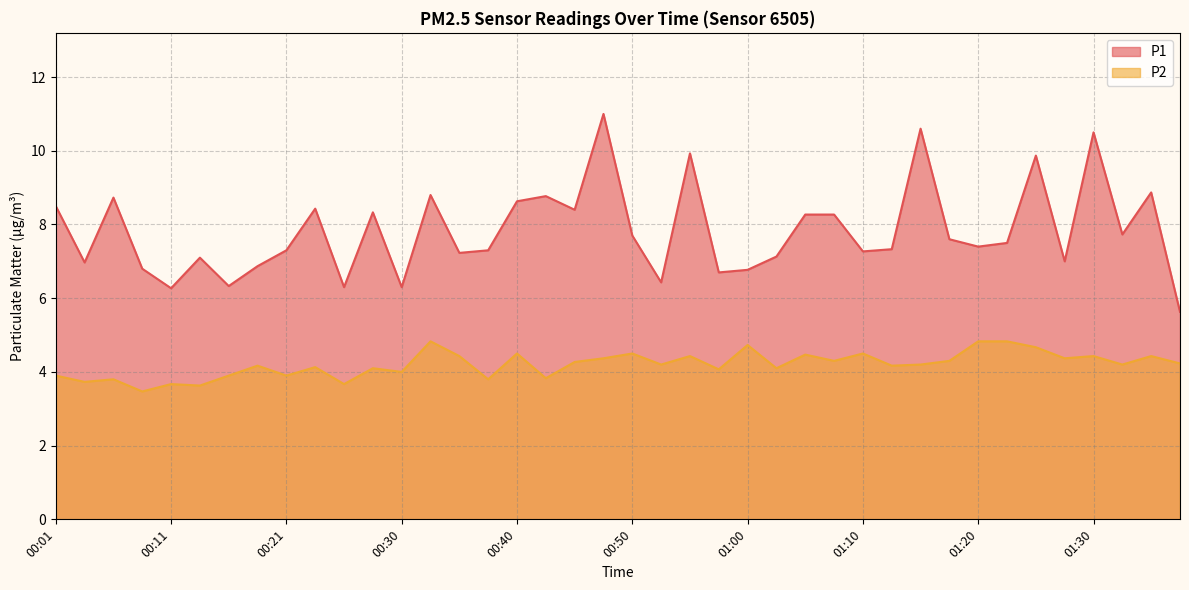

Is the value of P2 at 01:30 greater than the value of P1 at 01:05?

No